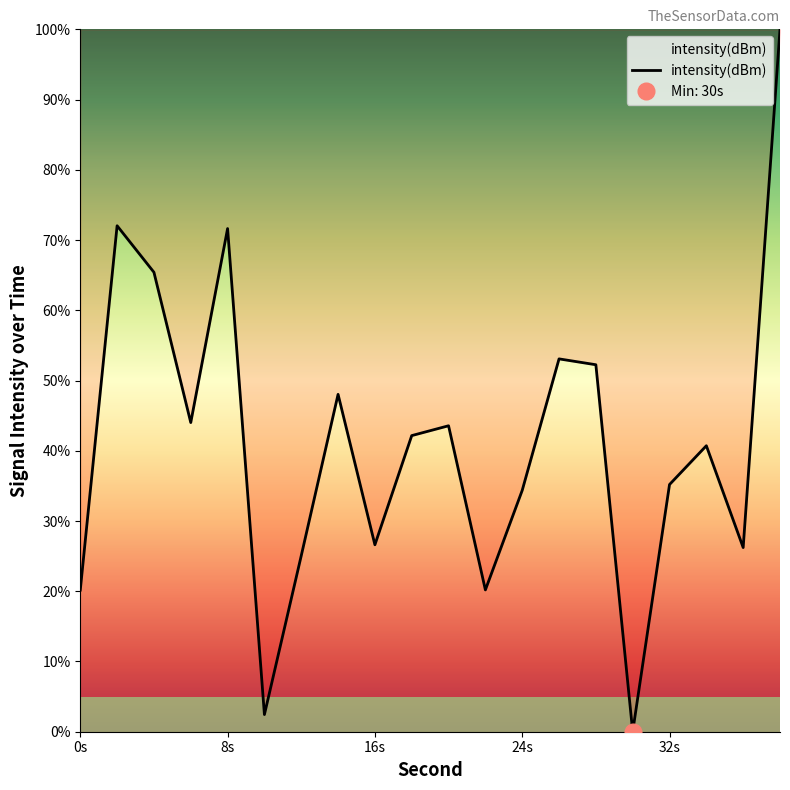

How many categories are shown in the chart?

20